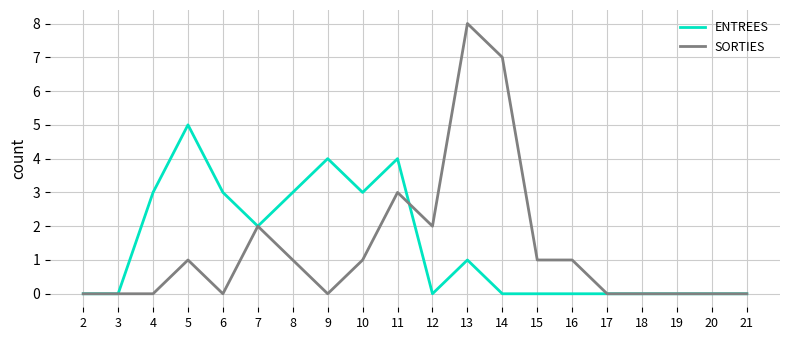

Which series has the largest range (max minus min)?

SORTIES